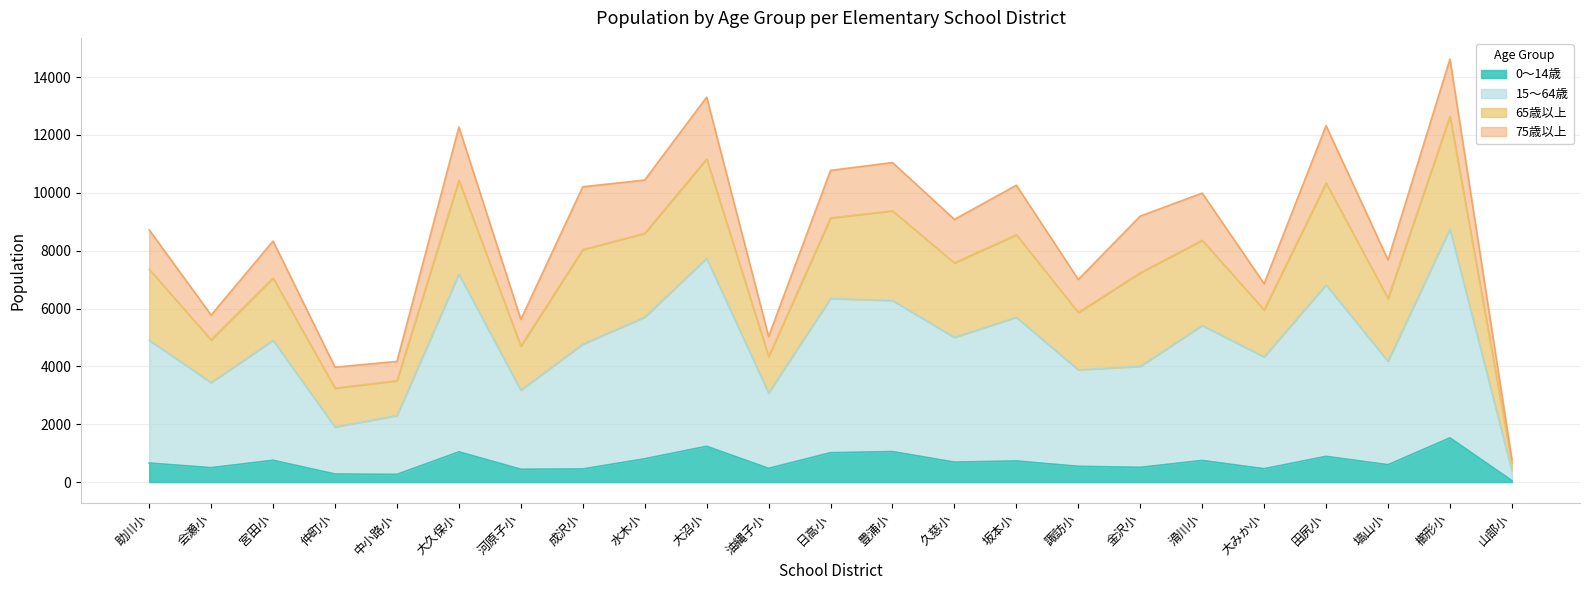

True or false: 15～64歳 has a value of 8750 at 櫛形小.

True